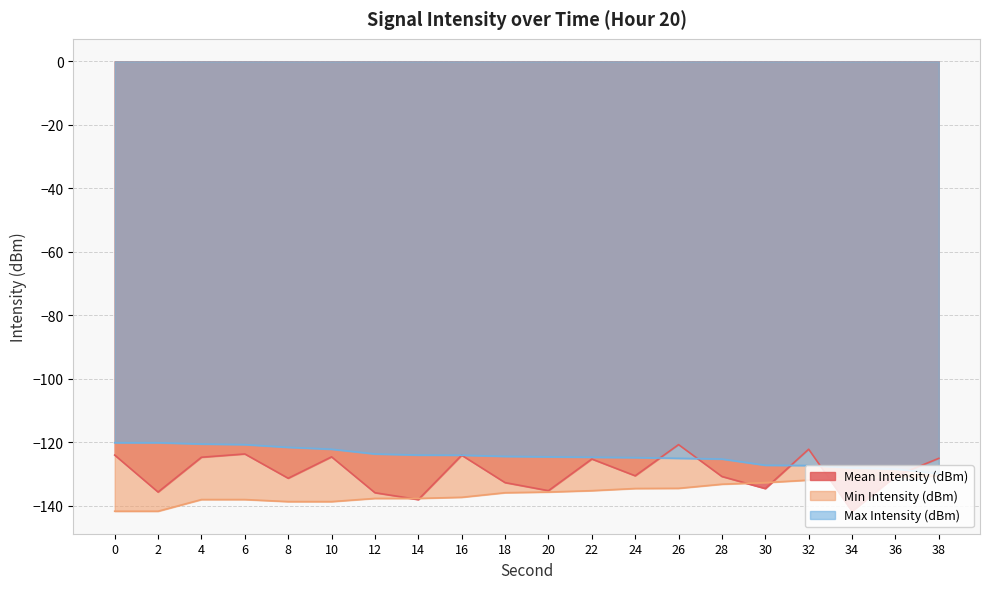

At which label does Max Intensity (dBm) reach its minimum?

38